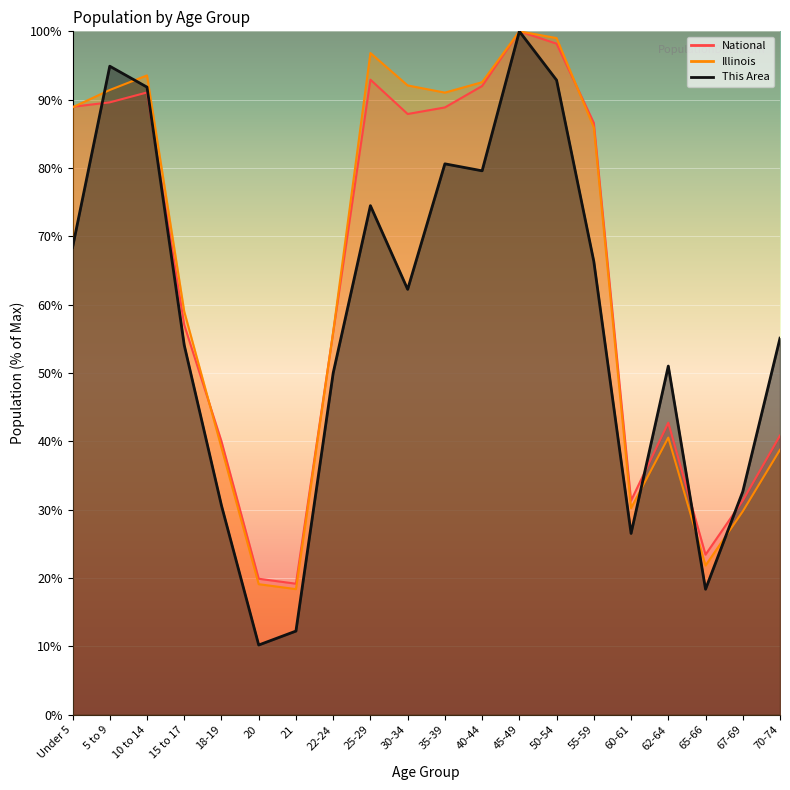

After their last crossing, which series has the higher values: Illinois or National?

National